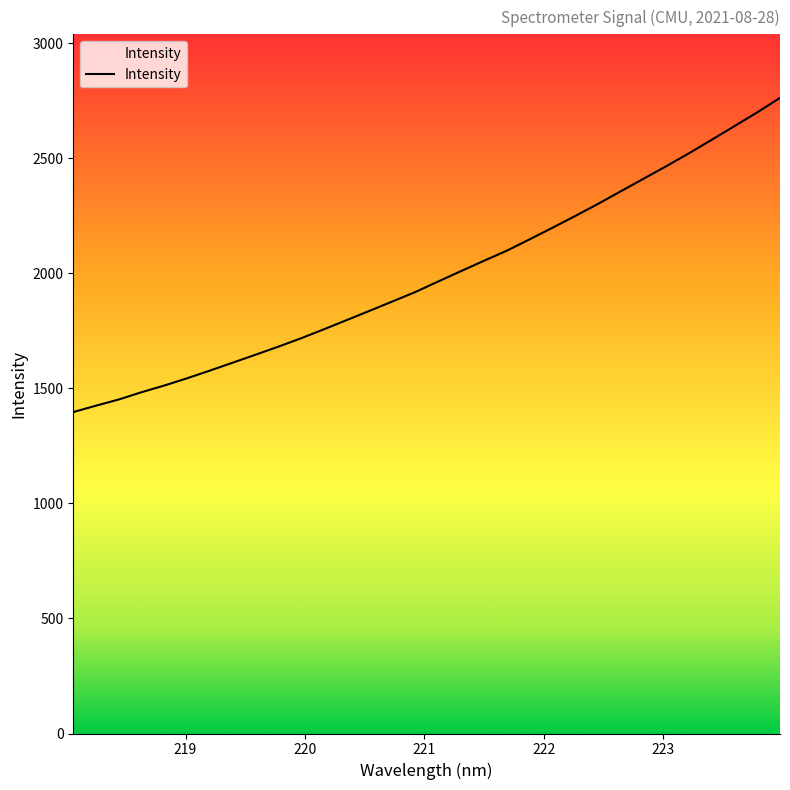

What is the label of the 15th point from the left?

220.7354